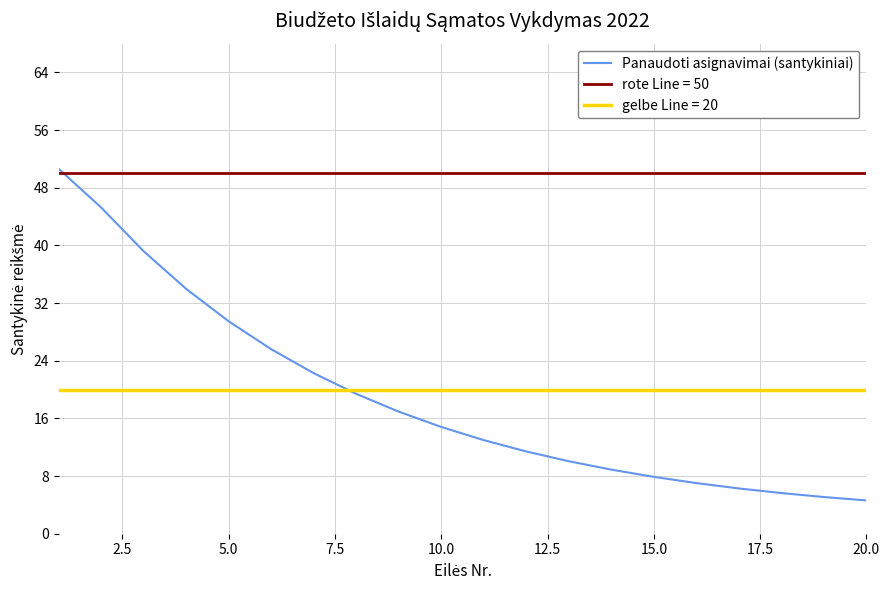

What is the sum of all values?

377.5